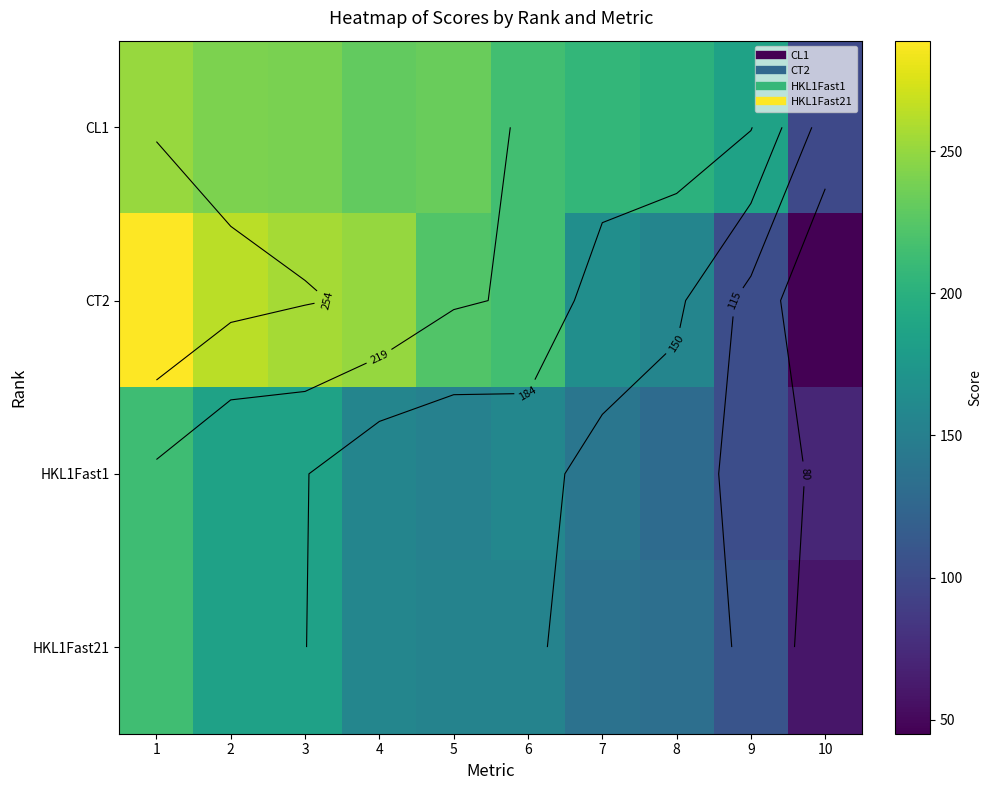

Is the value of HKL1Fast21 at 10 greater than the value of HKL1Fast1 at 8?

No